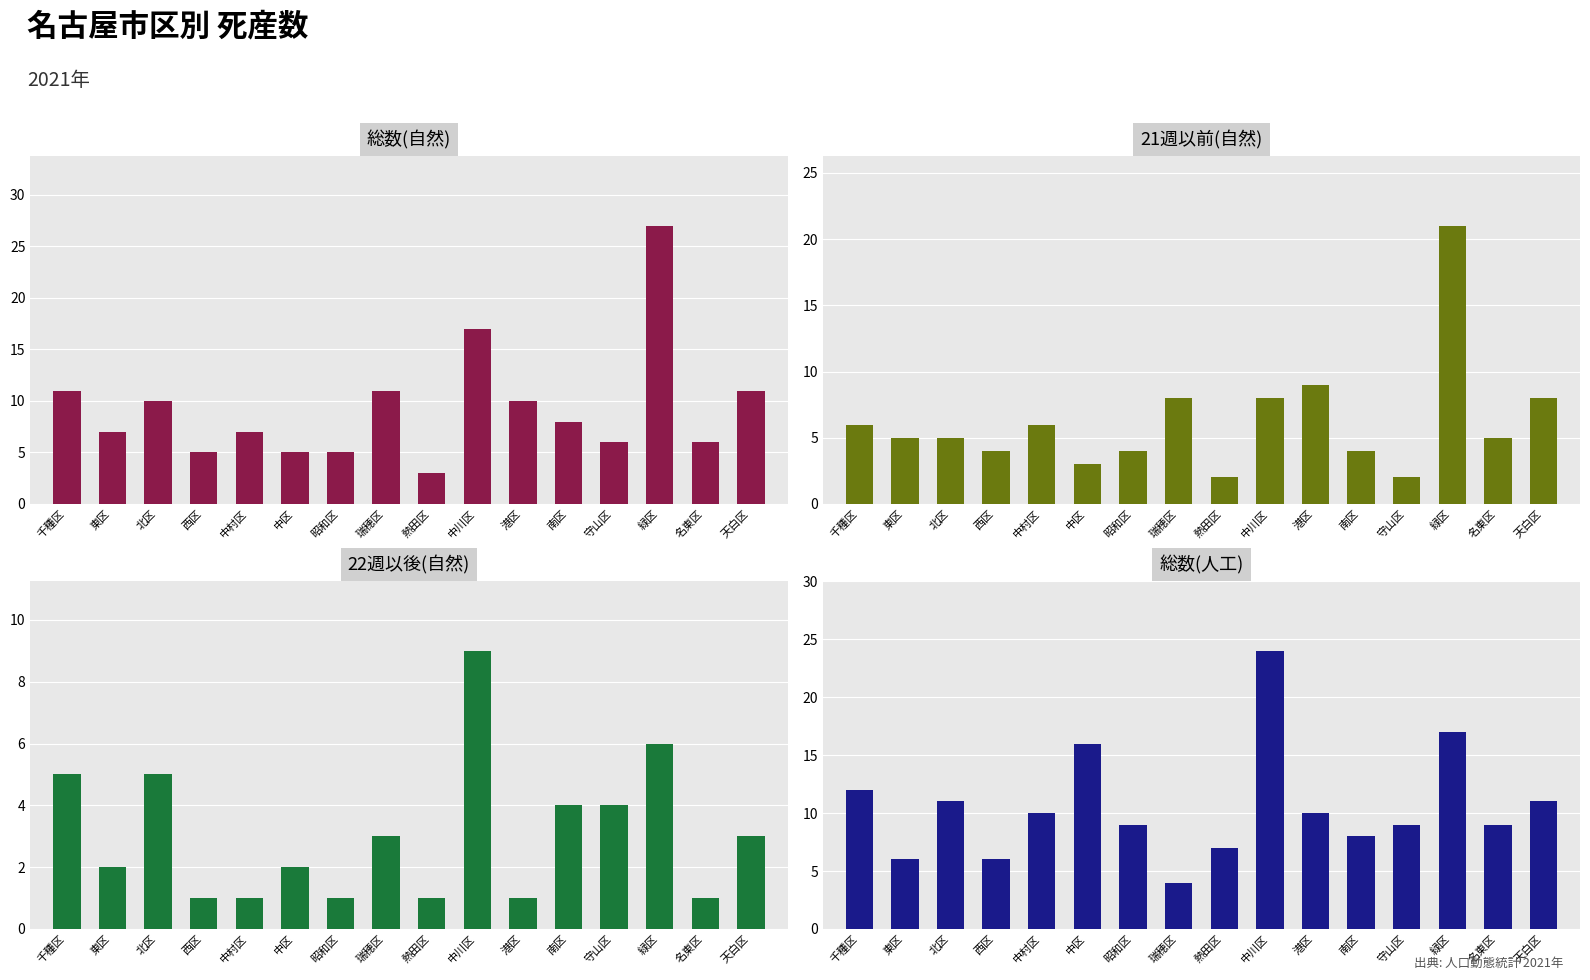

What is the label of the 2nd bar from the right?

名東区